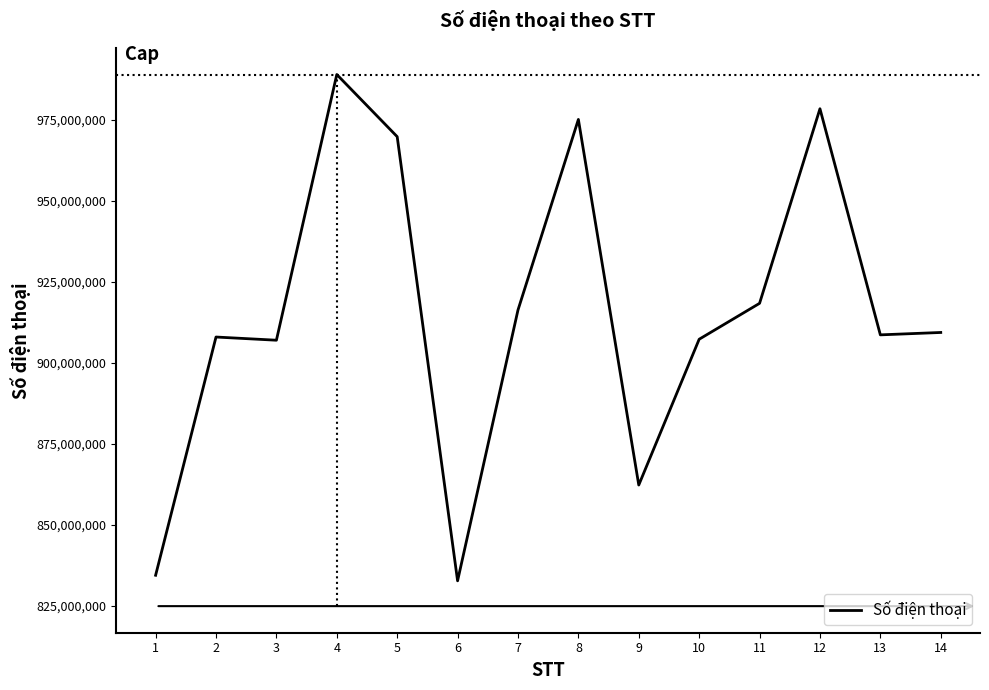

What is the difference between the second highest and second lowest values?

144010964